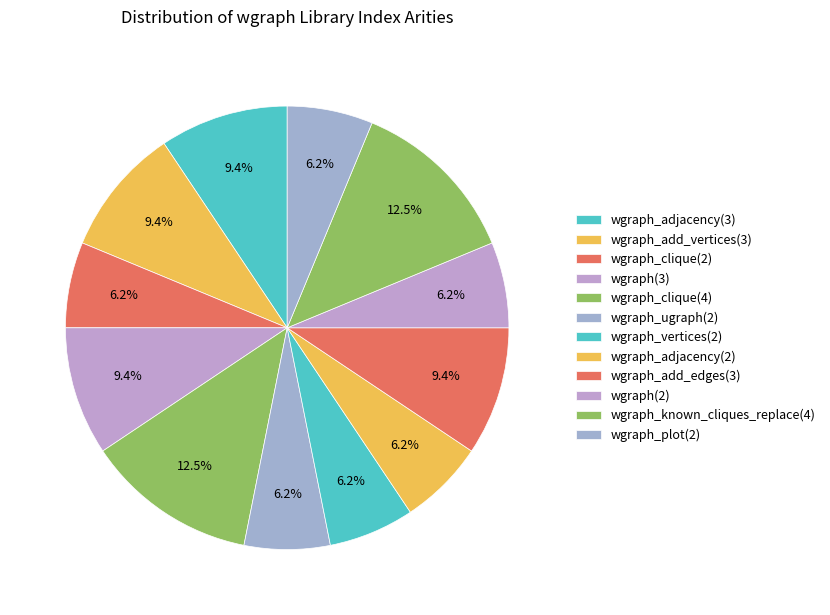

How many slices are in this pie chart?

12